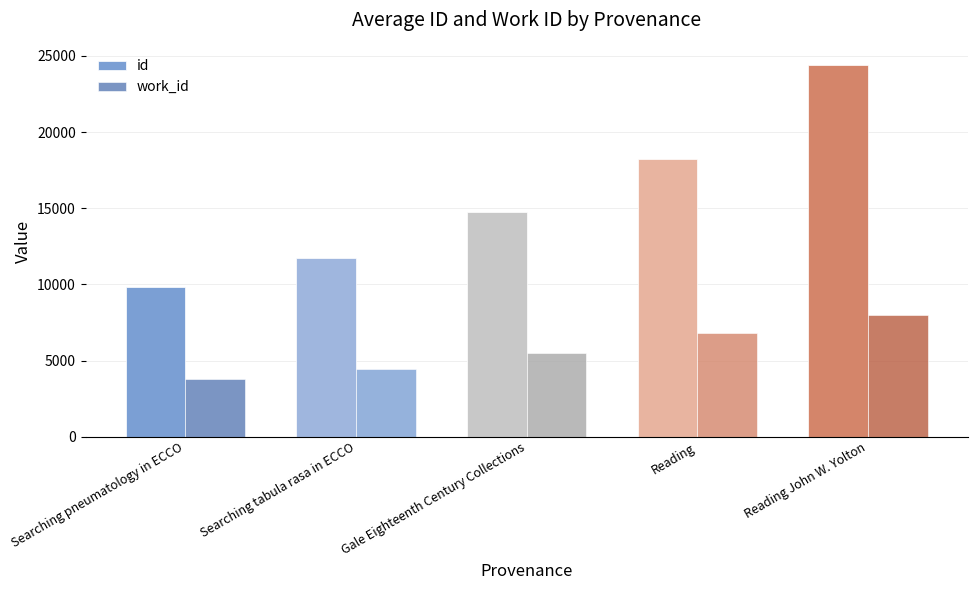

At which category is the sum across all series the highest?

Reading John W. Yolton